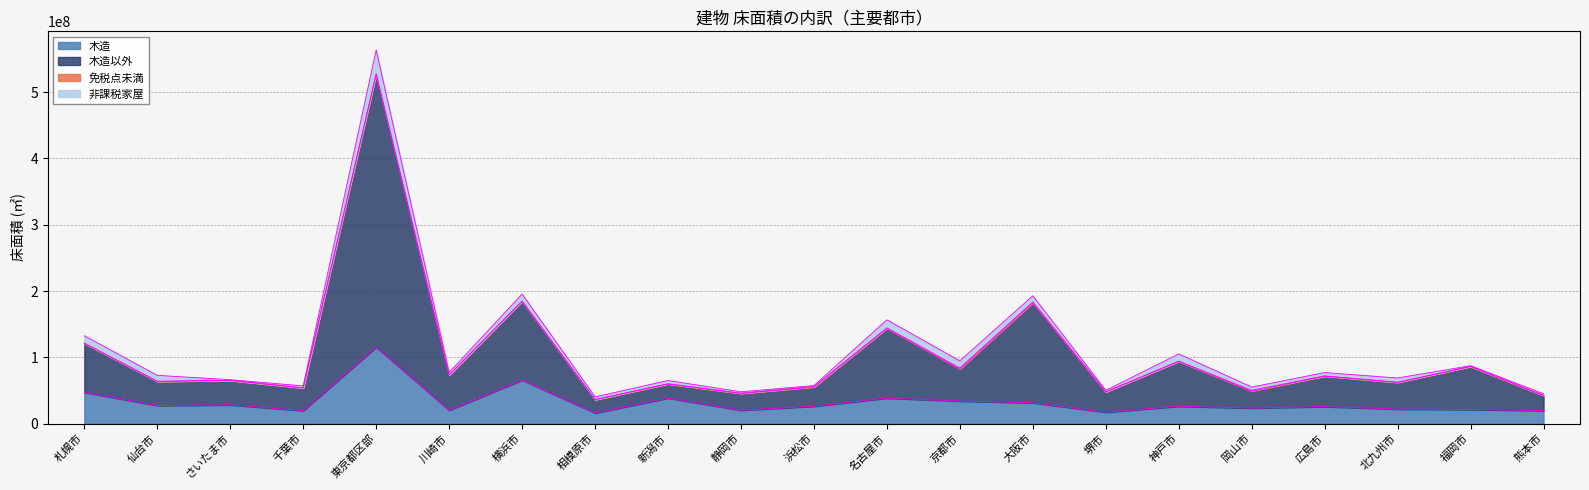

At which category is the sum across all series the highest?

東京都区部